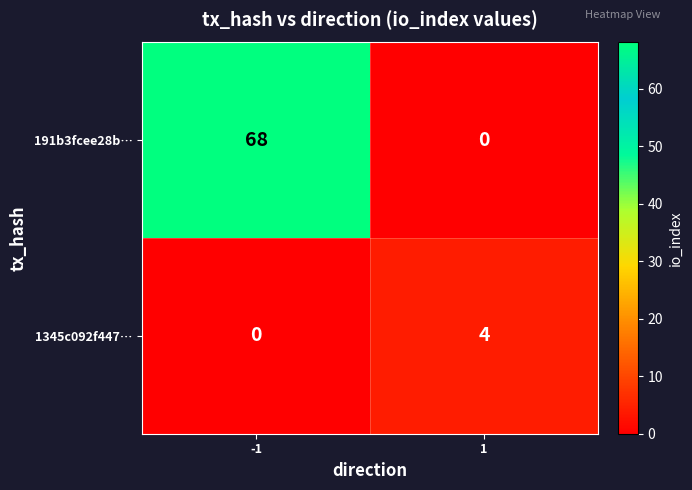

How many data points does each series have?

2